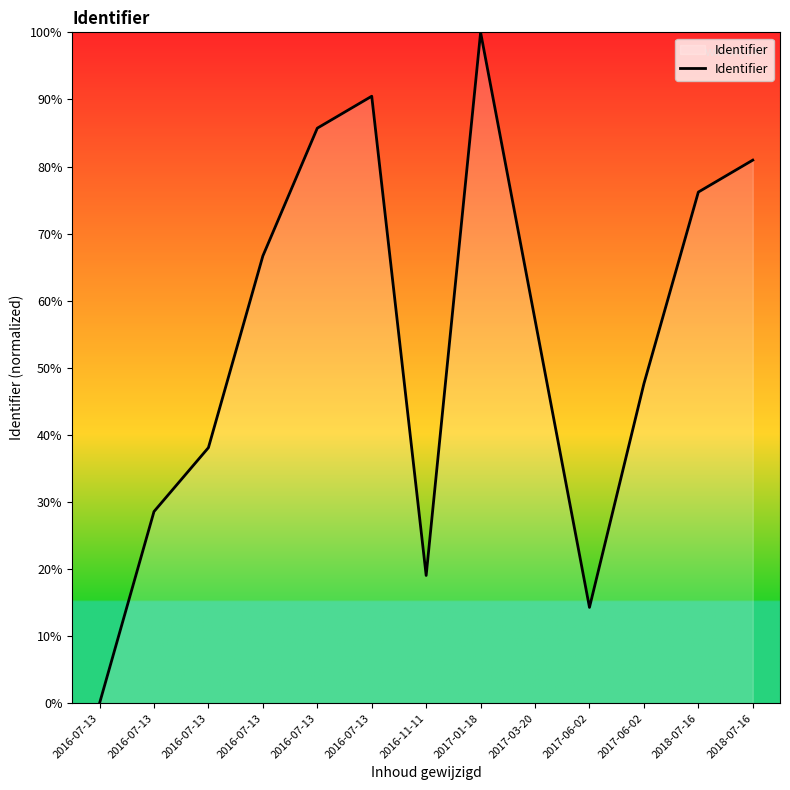

Reading right to left, list all the values displayed in this chart.

2018-07-16=81.0	2018-07-16=76.2	2017-06-02=47.6	2017-06-02=14.3	2017-03-20=57.1	2017-01-18=100.0	2016-11-11=19.0	2016-07-13=90.5	2016-07-13=85.7	2016-07-13=66.7	2016-07-13=38.1	2016-07-13=28.6	2016-07-13=0.0